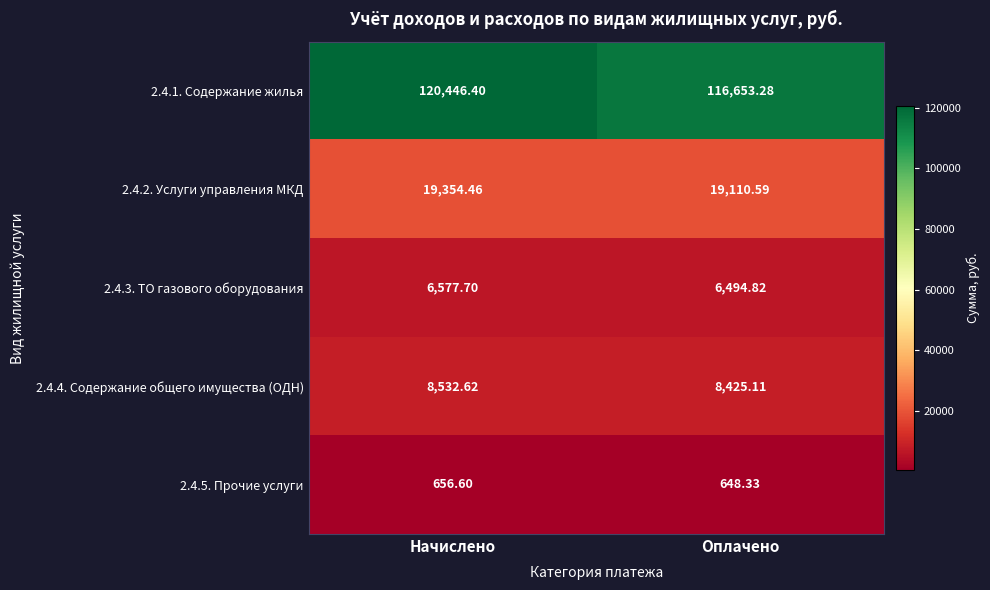

At which category is the sum across all series the highest?

Начислено